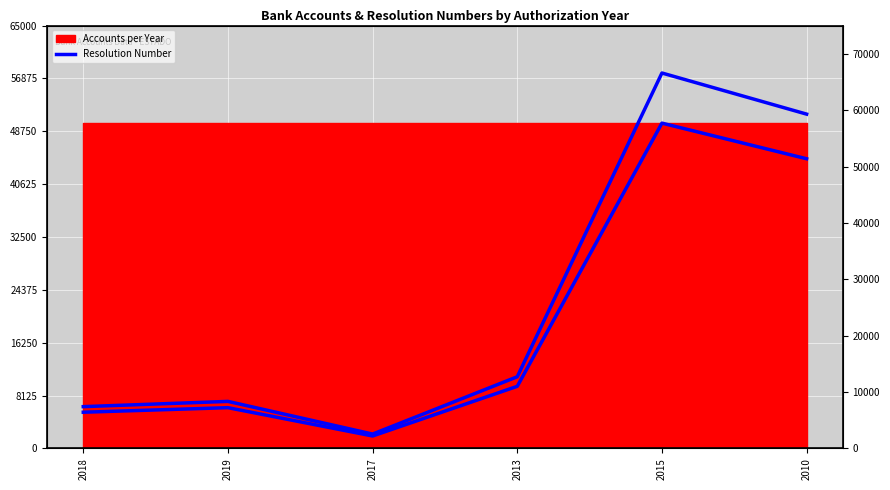

Approximately how many times larger is the value at 2018 compared to 2013?

0.6